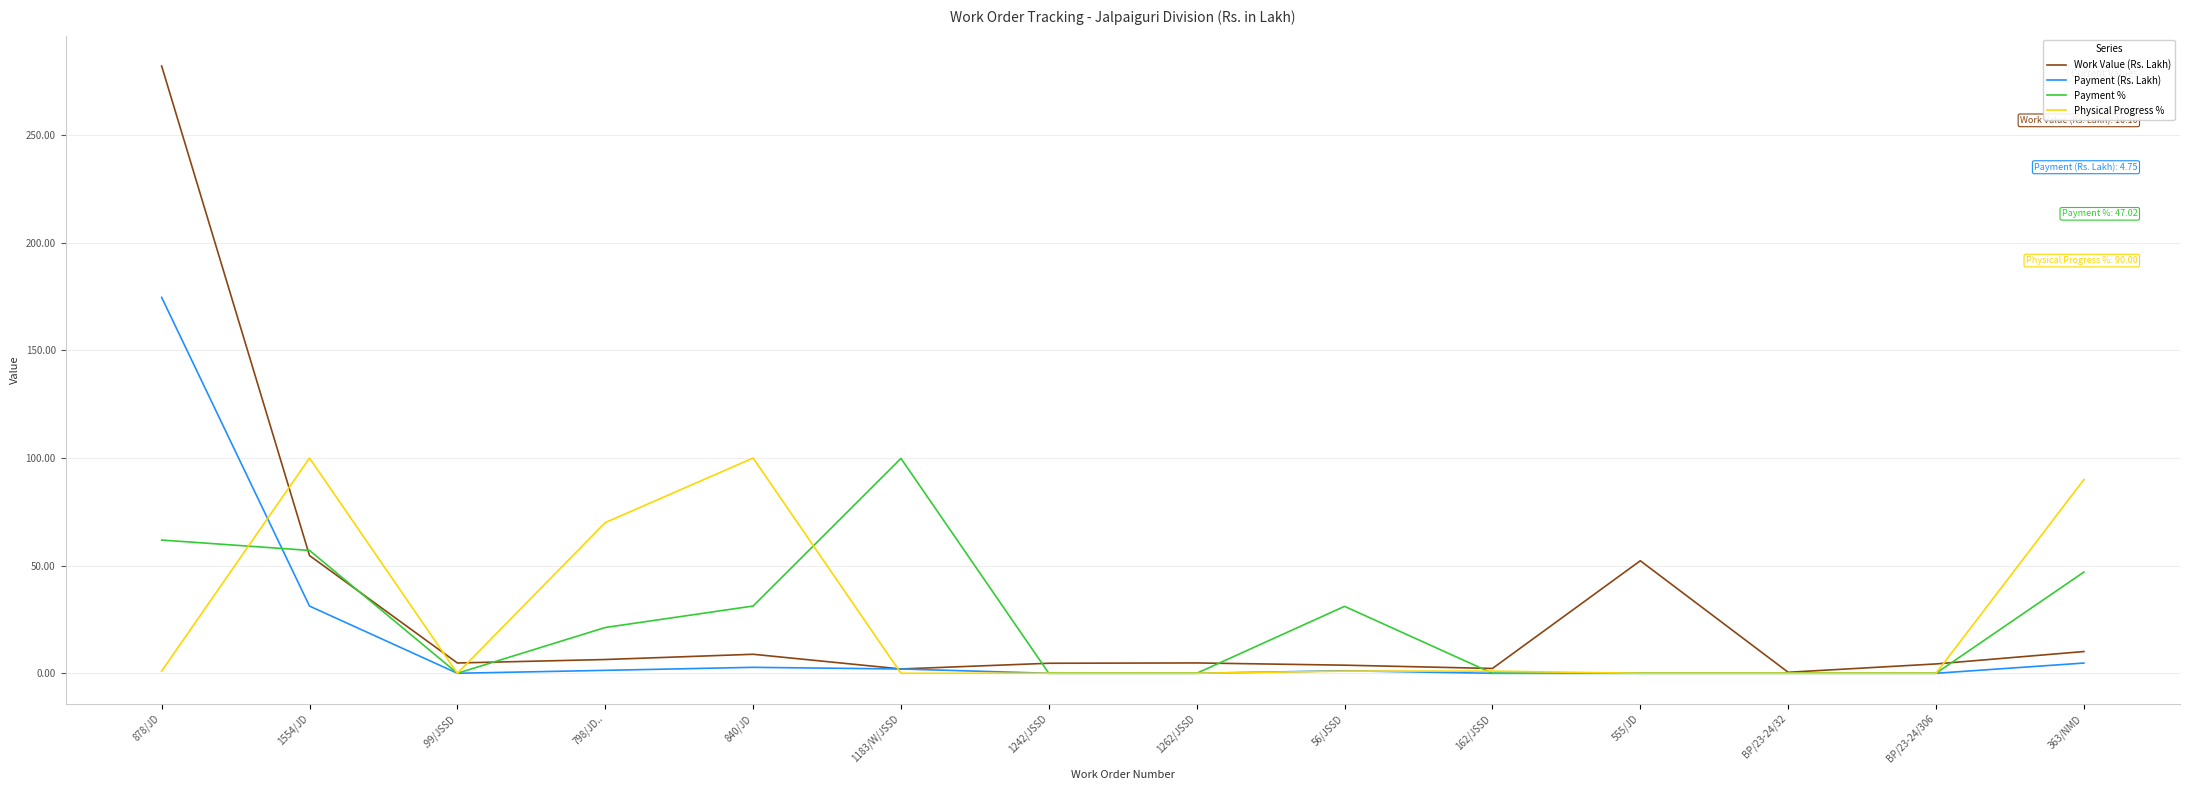

Which label corresponds to the largest value in the chart?

878/JD